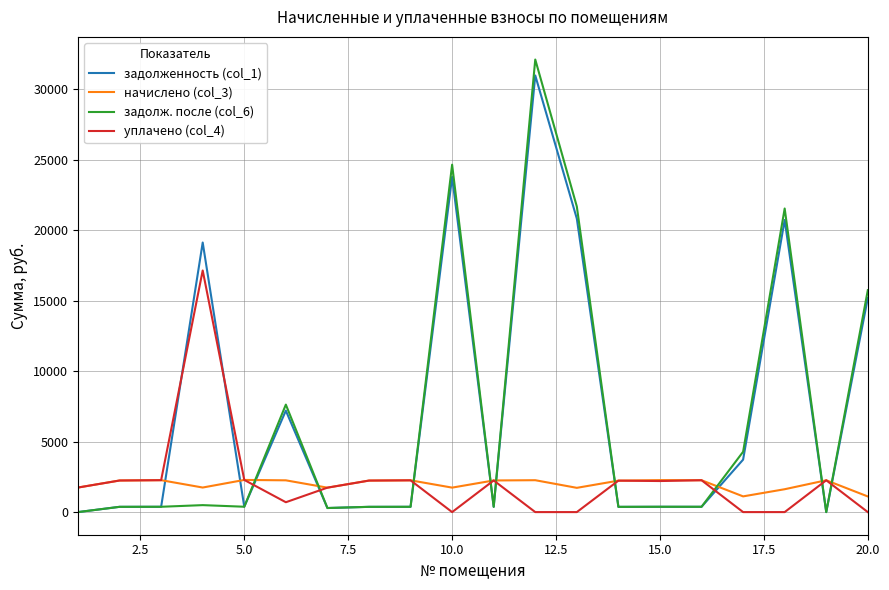

What are all the series names shown in the legend?

задолженность (col_1), начислено (col_3), задолж. после (col_6), уплачено (col_4)